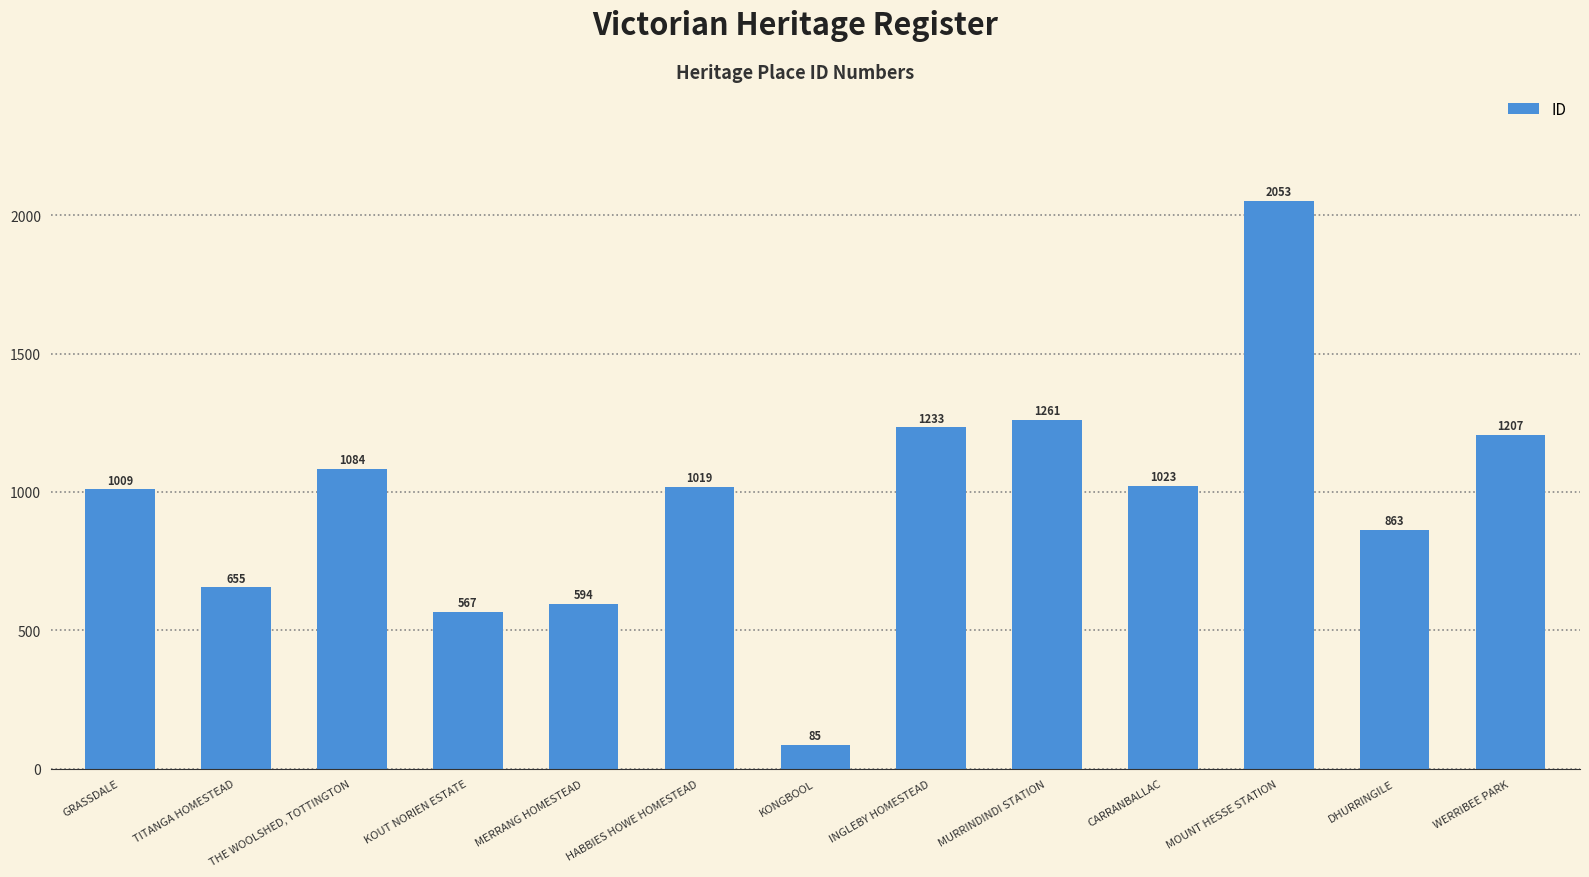

List the labels in order of value, largest first.

MOUNT HESSE STATION, MURRINDINDI STATION, INGLEBY HOMESTEAD, WERRIBEE PARK, THE WOOLSHED, TOTTINGTON, CARRANBALLAC, HABBIES HOWE HOMESTEAD, GRASSDALE, DHURRINGILE, TITANGA HOMESTEAD, MERRANG HOMESTEAD, KOUT NORIEN ESTATE, KONGBOOL